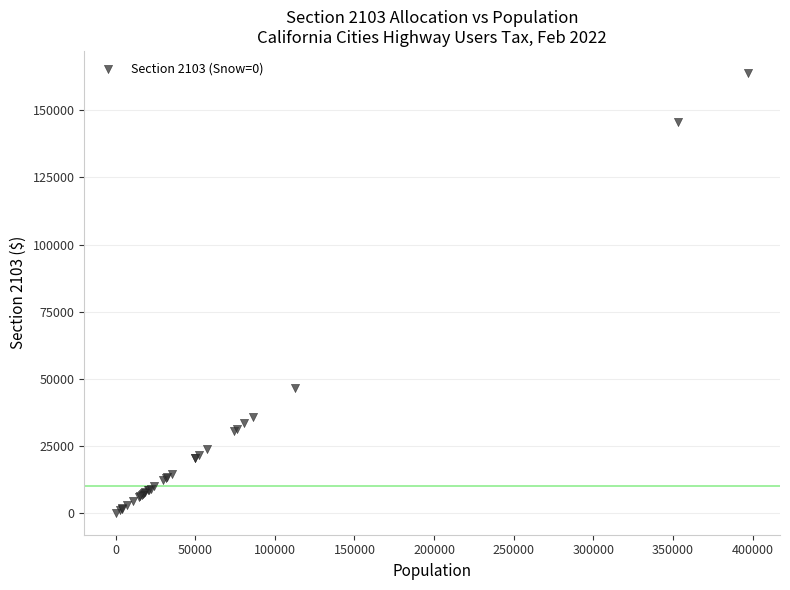

What Y value in the scatter plot is closest to 81998?

46548.7